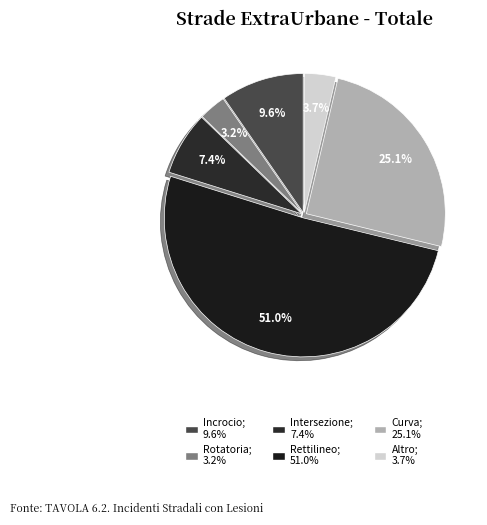

To the nearest percent, what is the difference between the Rettilineo and Curva slice percentages?

26%